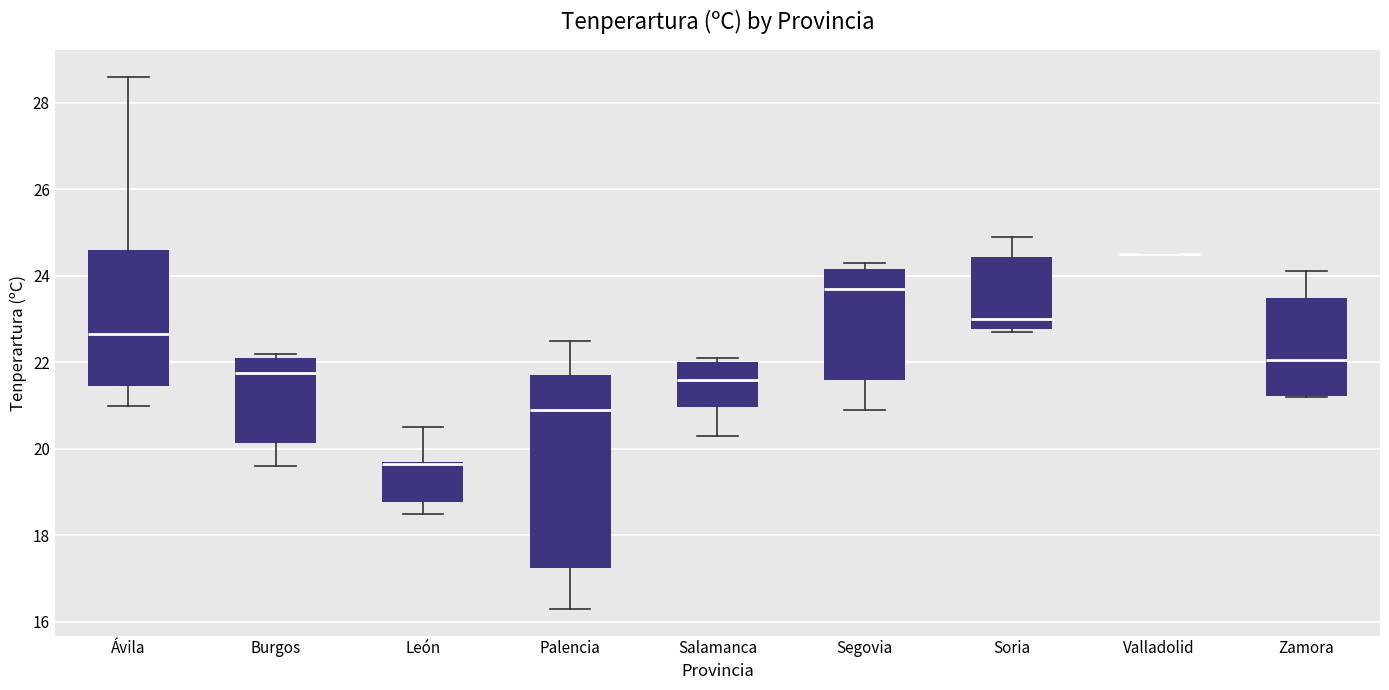

Comparing the boxes themselves (not the whiskers), which one is the tallest?

Palencia